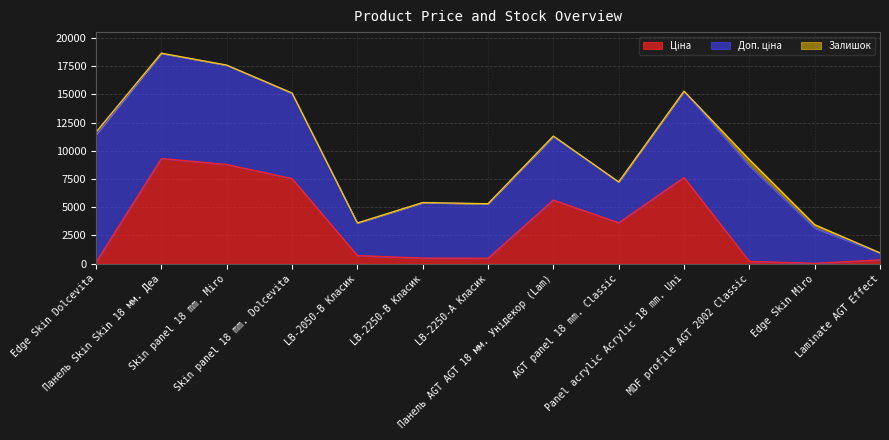

What position from the right is Edge Skin Miro?

2